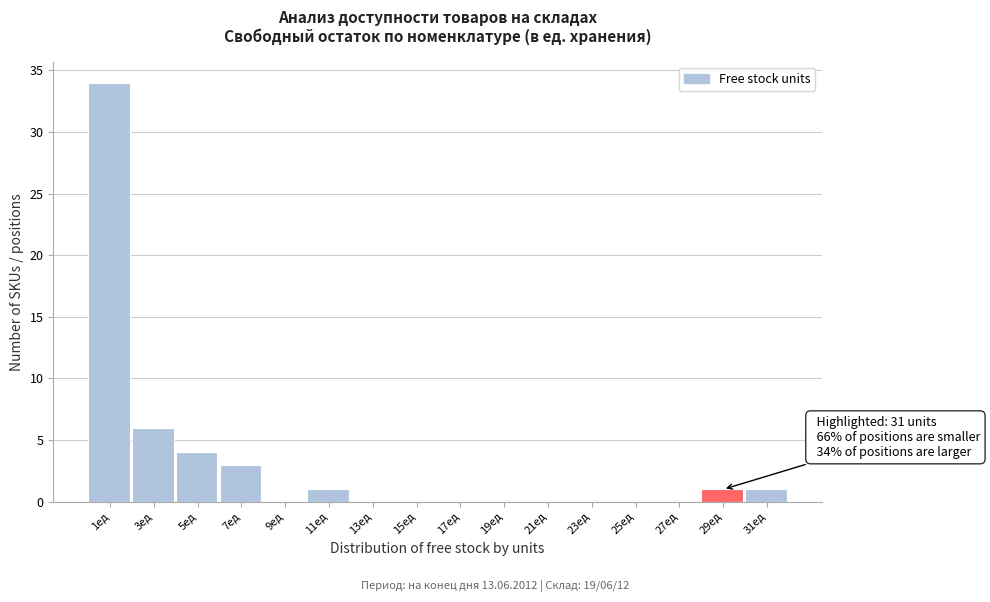

Reading left to right, list all the values displayed in this chart.

1ед=34	3ед=6	5ед=4	7ед=3	9ед=0	11ед=1	13ед=0	15ед=0	17ед=0	19ед=0	21ед=0	23ед=0	25ед=0	27ед=0	29ед=1	31ед=1